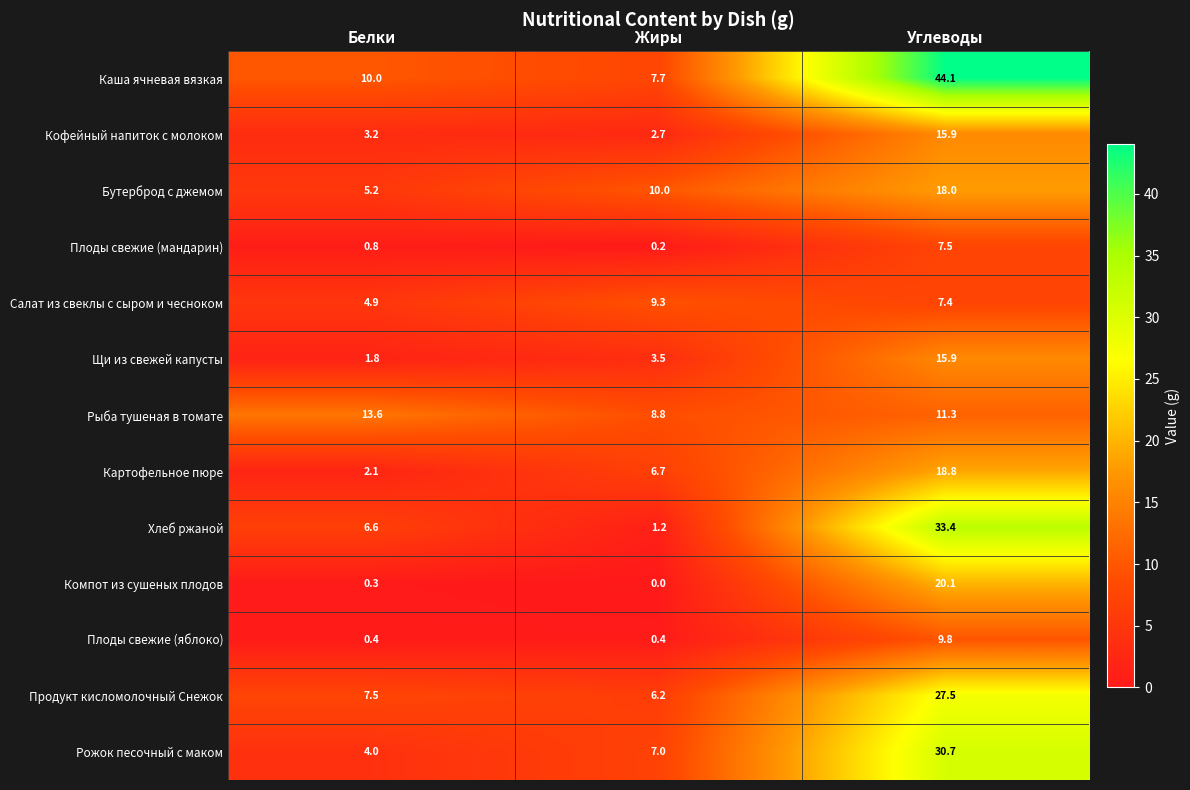

Read the Хлеб ржаной value at Углеводы.

33.4